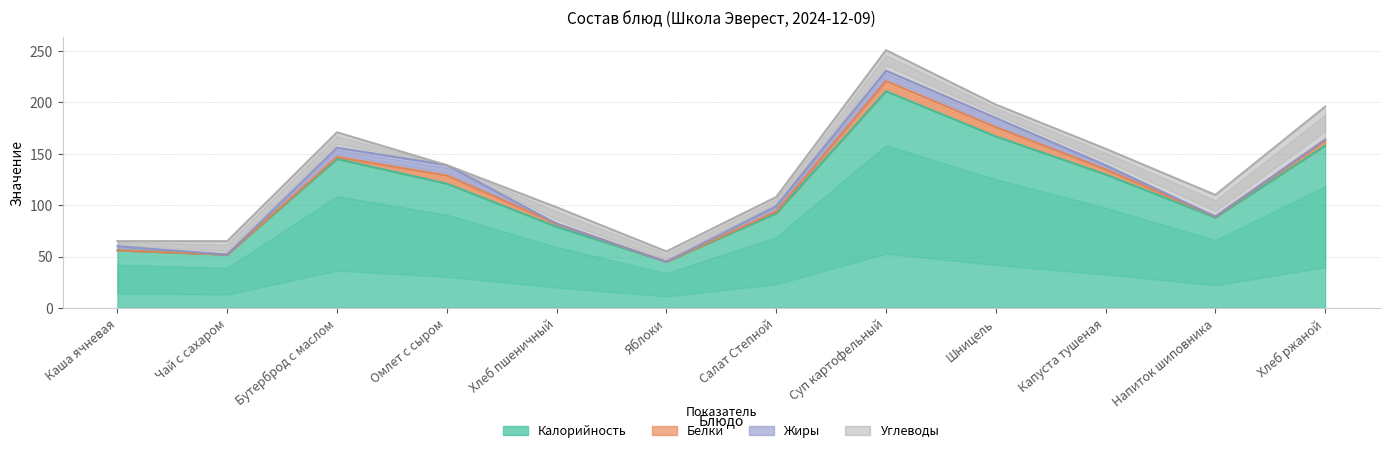

Is it true that Калорийность equals 211 at Суп картофельный?

True